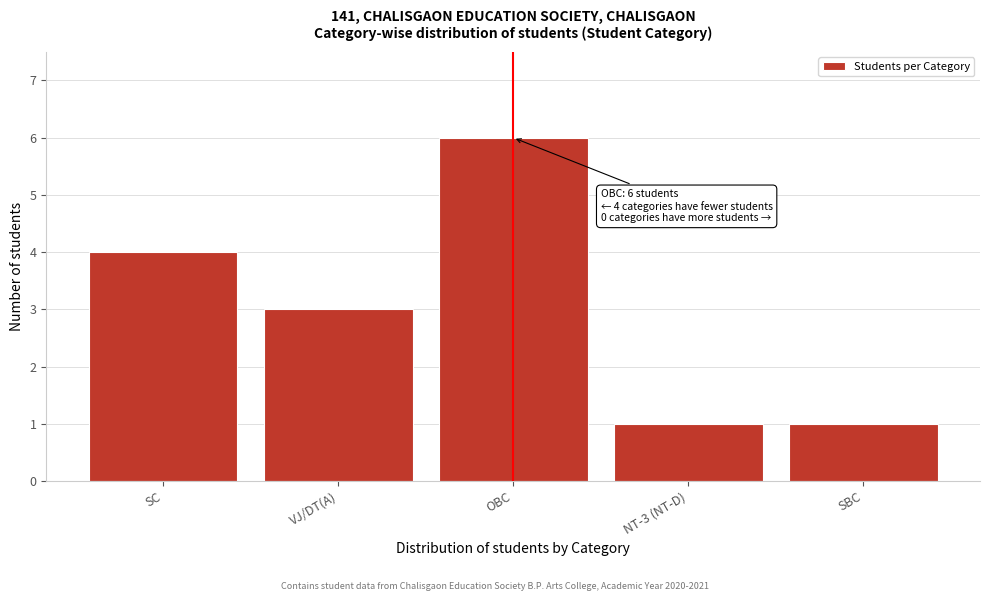

Reading left to right, what are all the values shown in this chart?

4	3	6	1	1